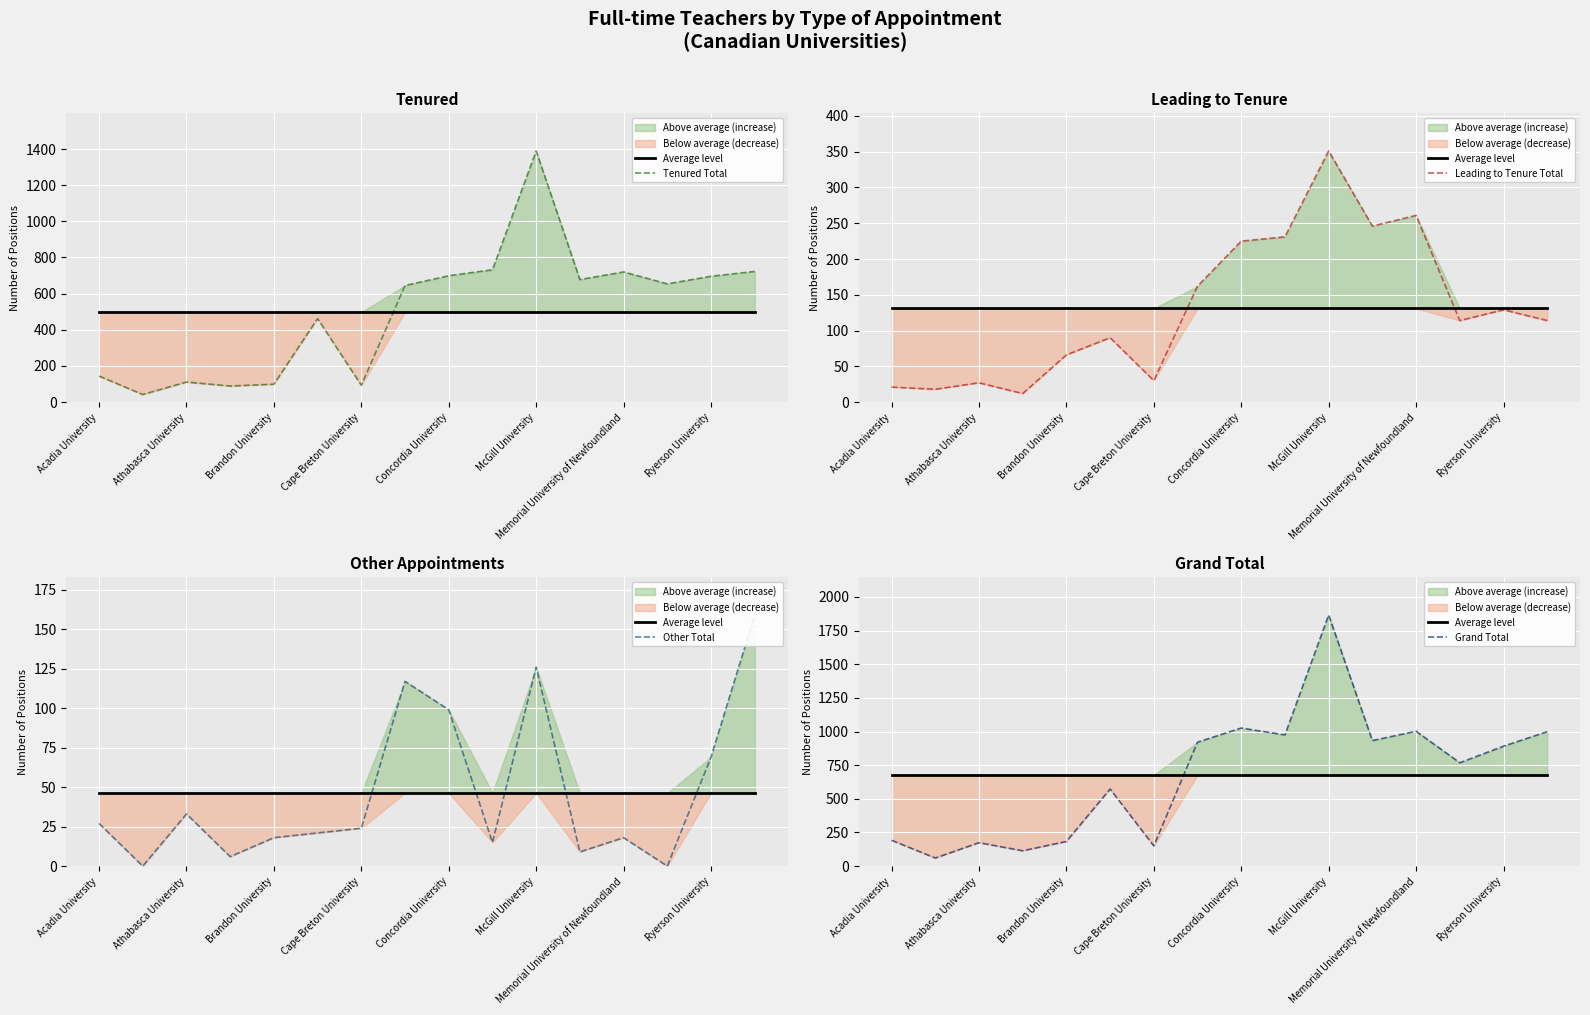

True or false: Tenured Total has a value of 356 at Ryerson University.

False